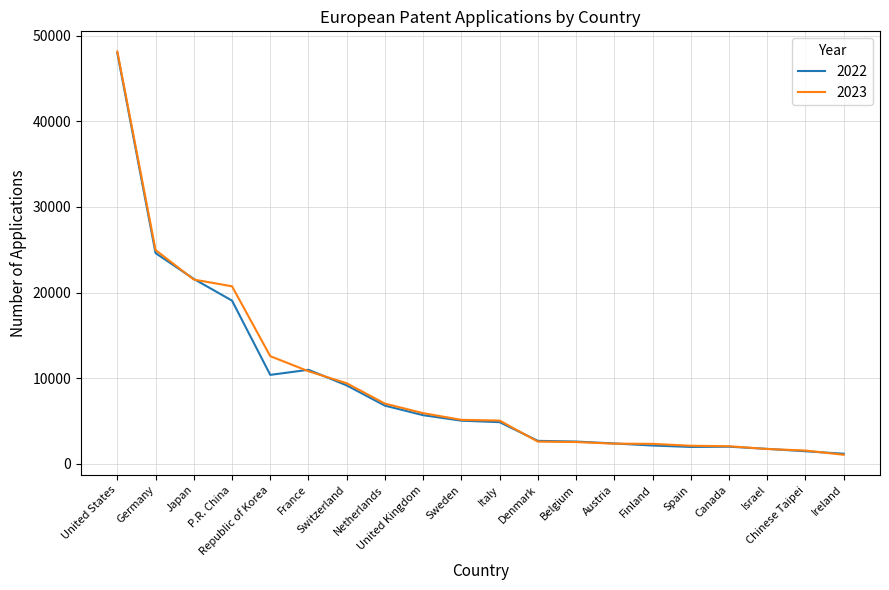

How many values in the 2022 series are below 5040?

10